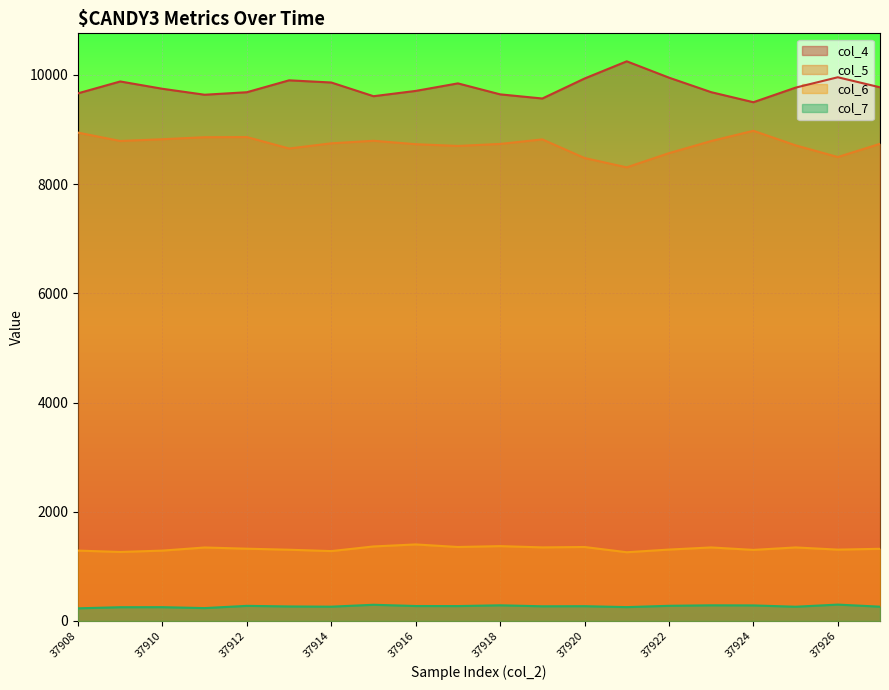

What are all the series names shown in the legend?

col_4, col_5, col_6, col_7